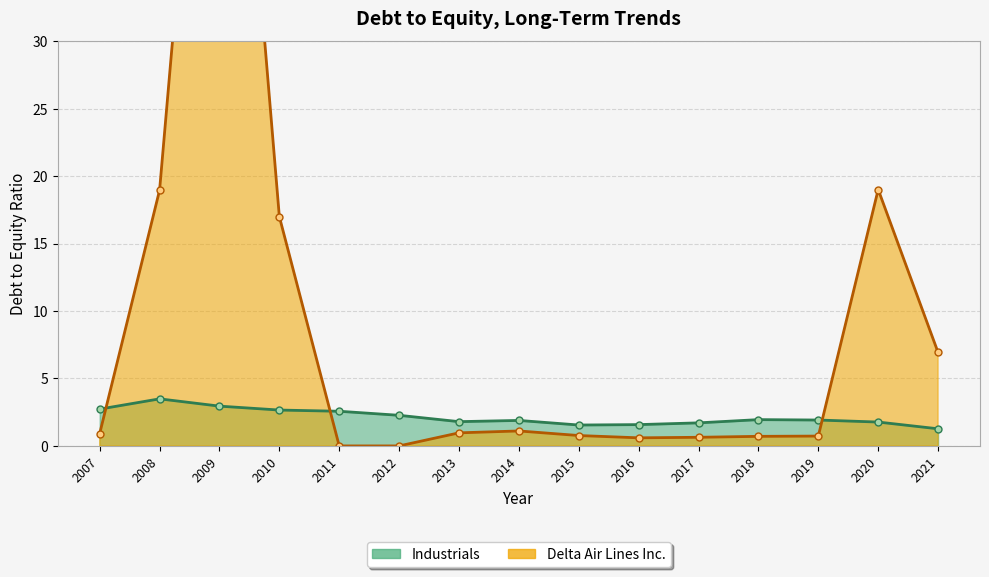

Which label corresponds to the largest value in the chart?

2009